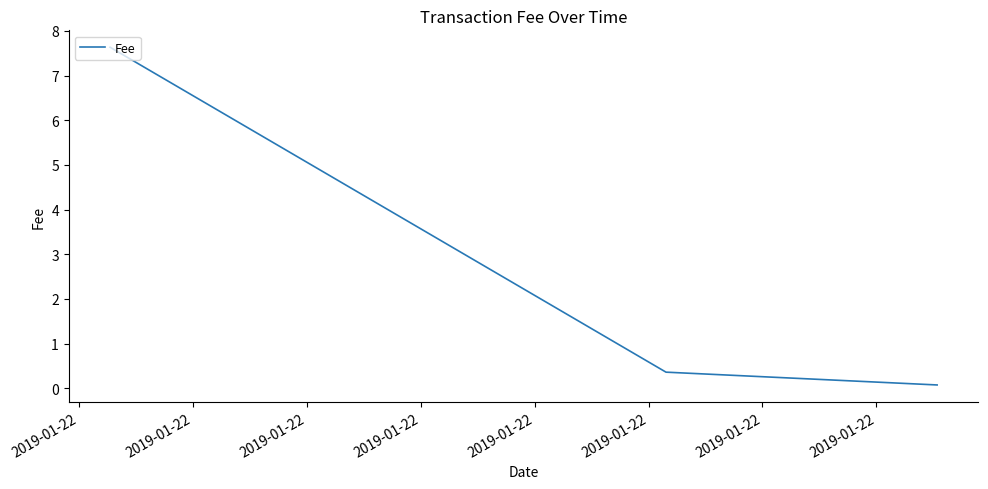

Reading left to right, extract all data points from this chart.

7.6	0.4	0.1